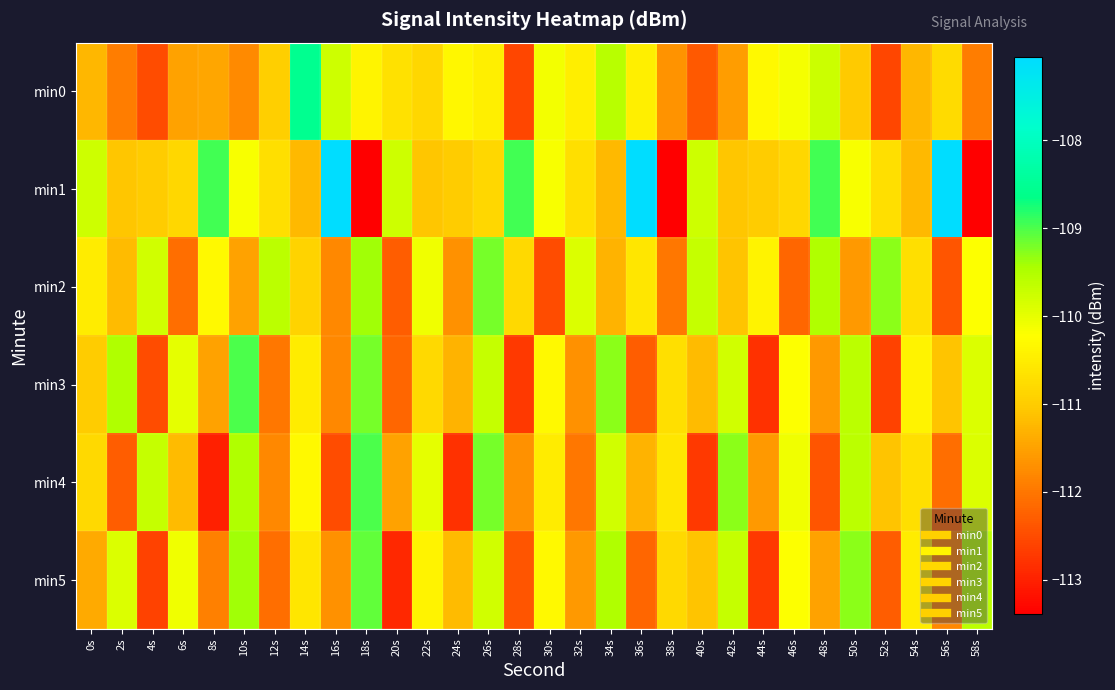

Rank the series by their maximum value, from highest to lowest.

min1, min0, min3, min4, min5, min2